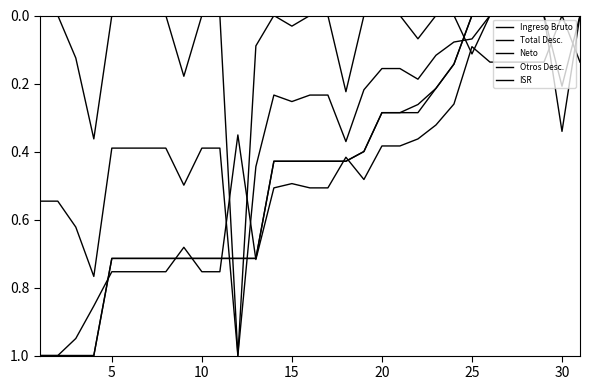

What is the difference between the maximum and minimum values in the Neto series?

1.0